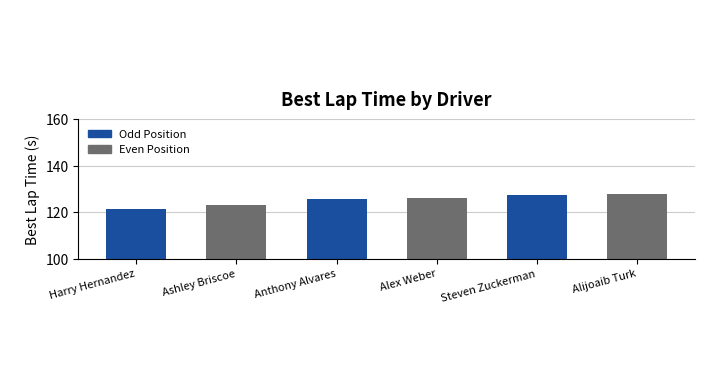

What is the change in value from Ashley Briscoe to Steven Zuckerman?

+4.3